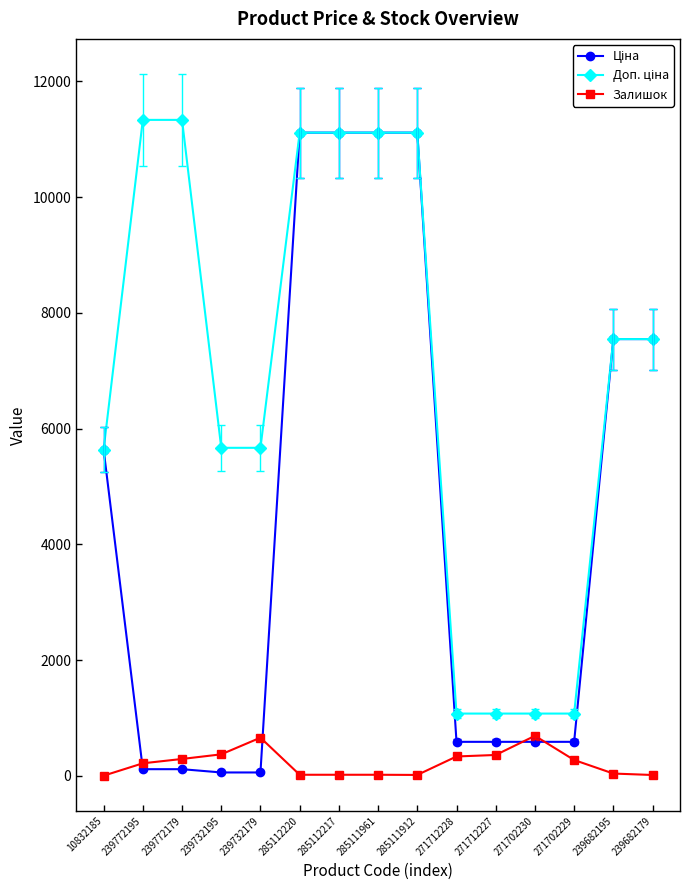

The Залишок series shows 1.0 at 10832185. True or false?

True